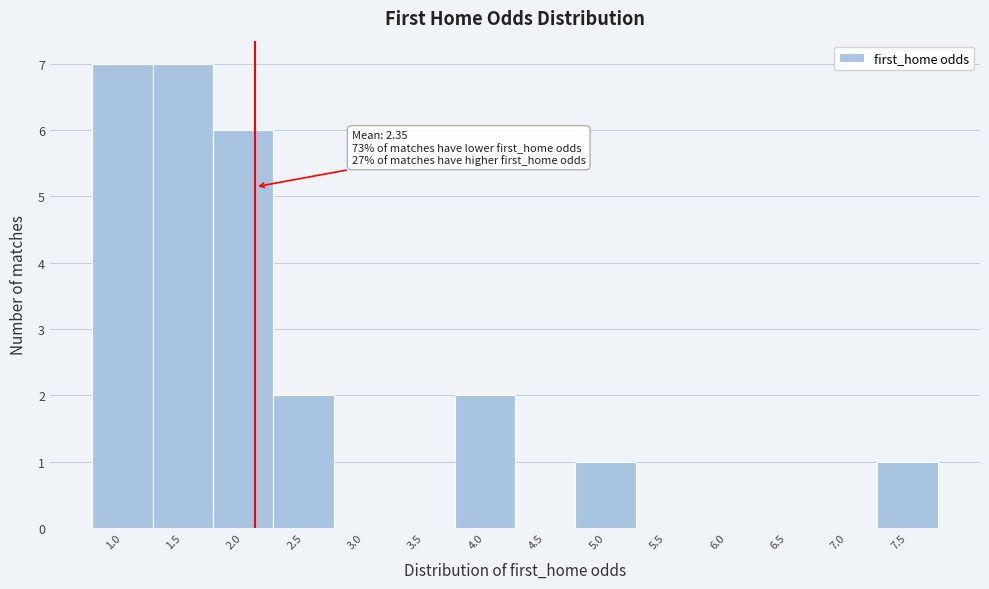

Reading left to right, list all the values displayed in this chart.

1.0=7	1.5=7	2.0=6	2.5=2	3.0=0	3.5=0	4.0=2	4.5=0	5.0=1	5.5=0	6.0=0	6.5=0	7.0=0	7.5=1